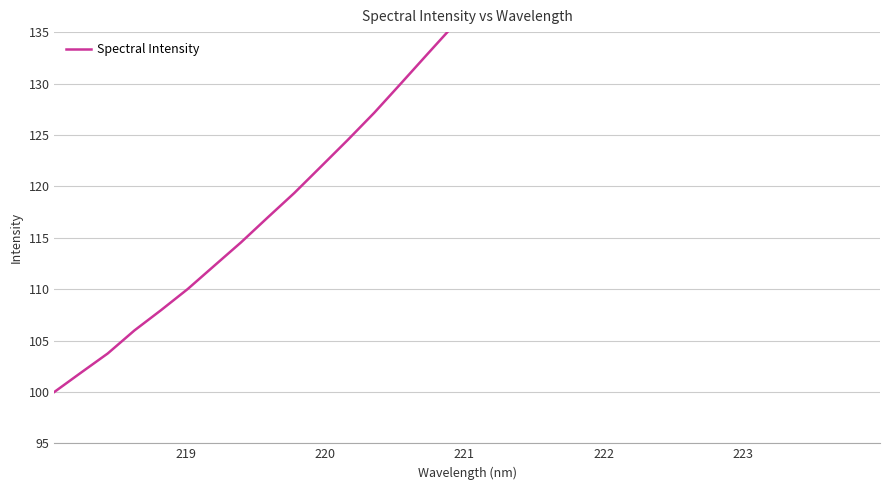

What is the difference between the maximum and second lowest values?

92.2